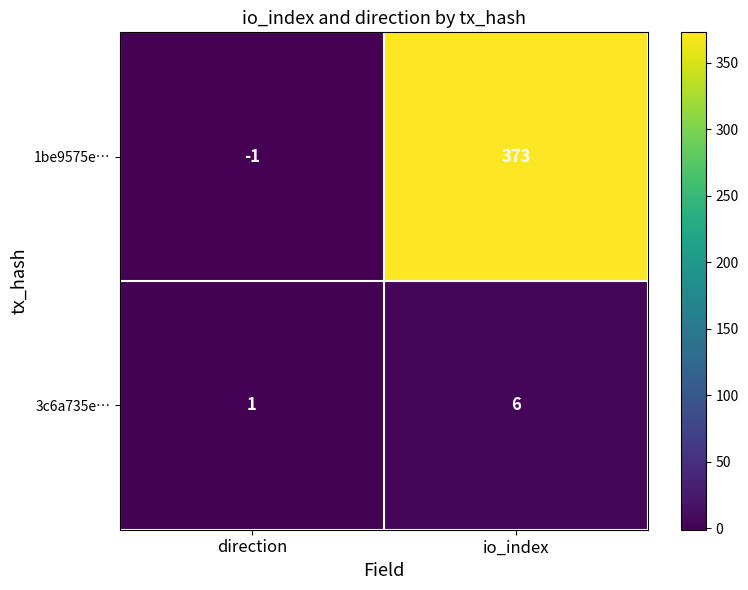

True or false: 1be9575e… has a value of 373 at io_index.

True